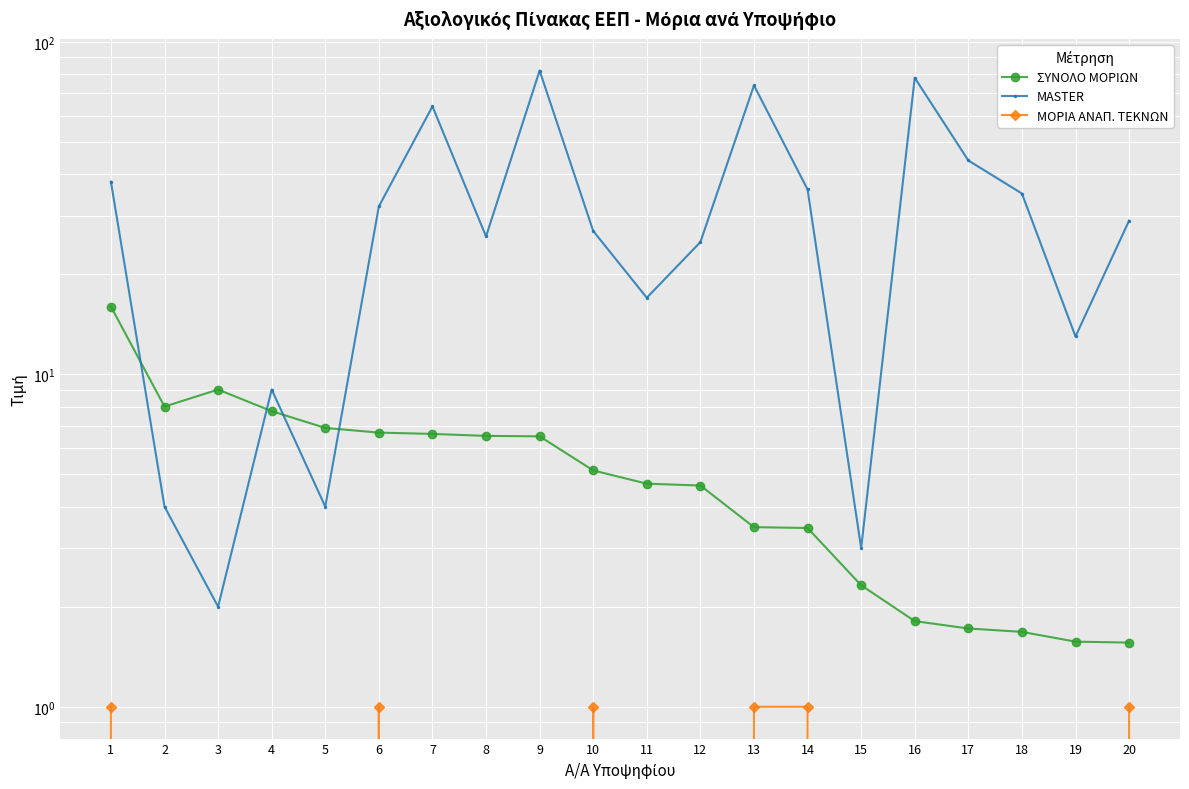

What is the difference between the maximum and second lowest values in the ΣΥΝΟΛΟ ΜΟΡΙΩΝ series?

14.4